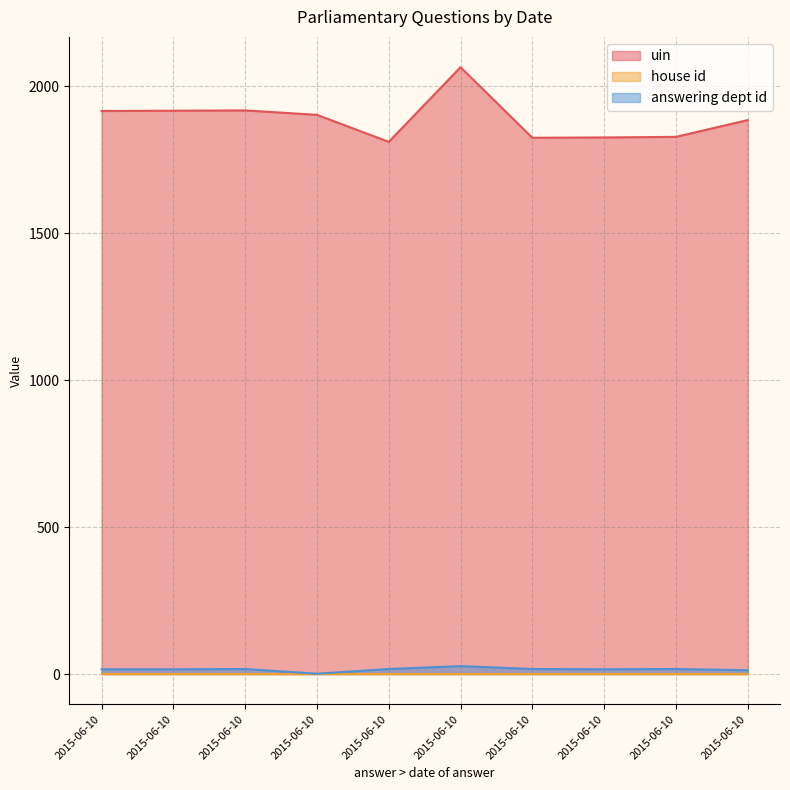

Where is the first local minimum for answering dept id?

2015-06-10